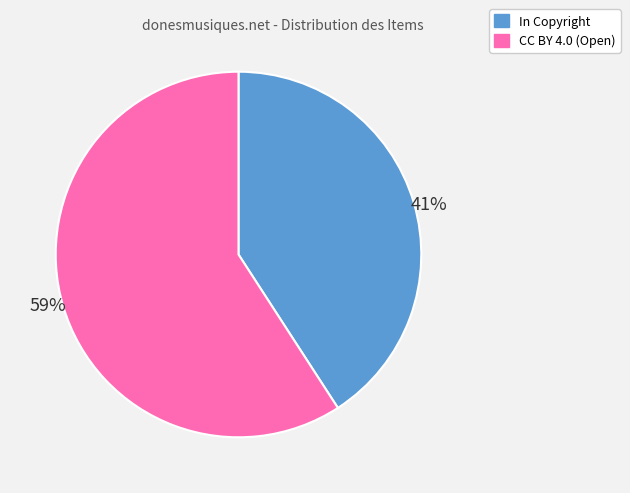

To the nearest percent, what is the average slice percentage?

50%